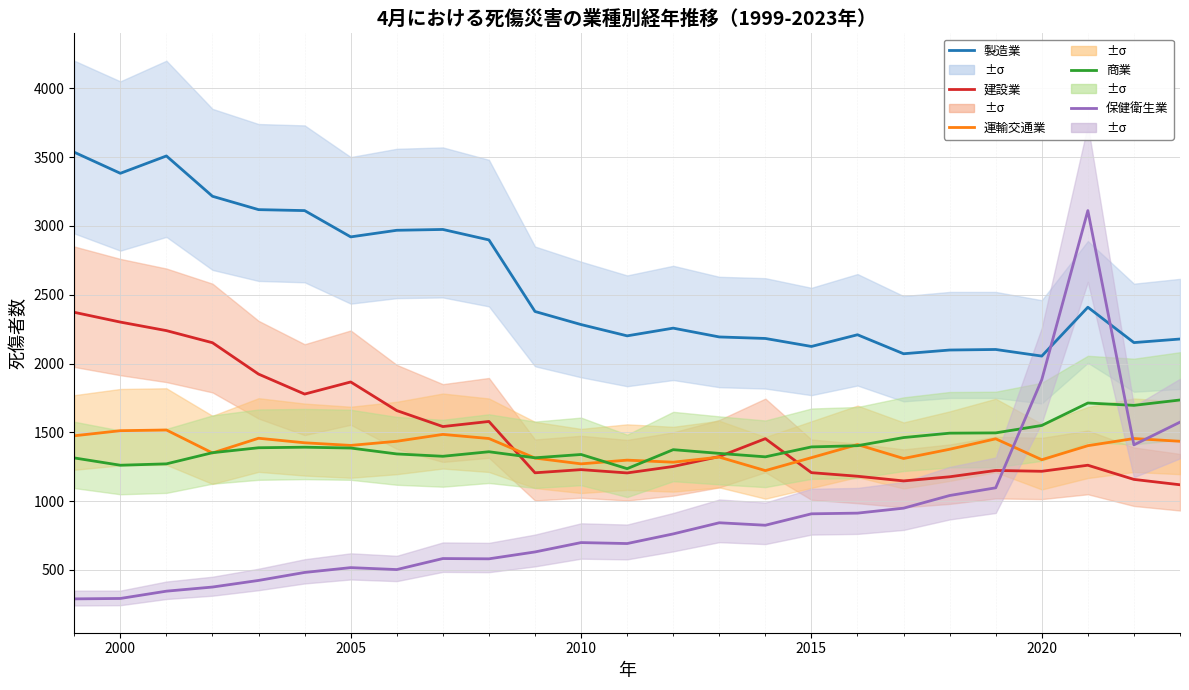

How many interior local peaks does the 保健衛生業 series have?

5